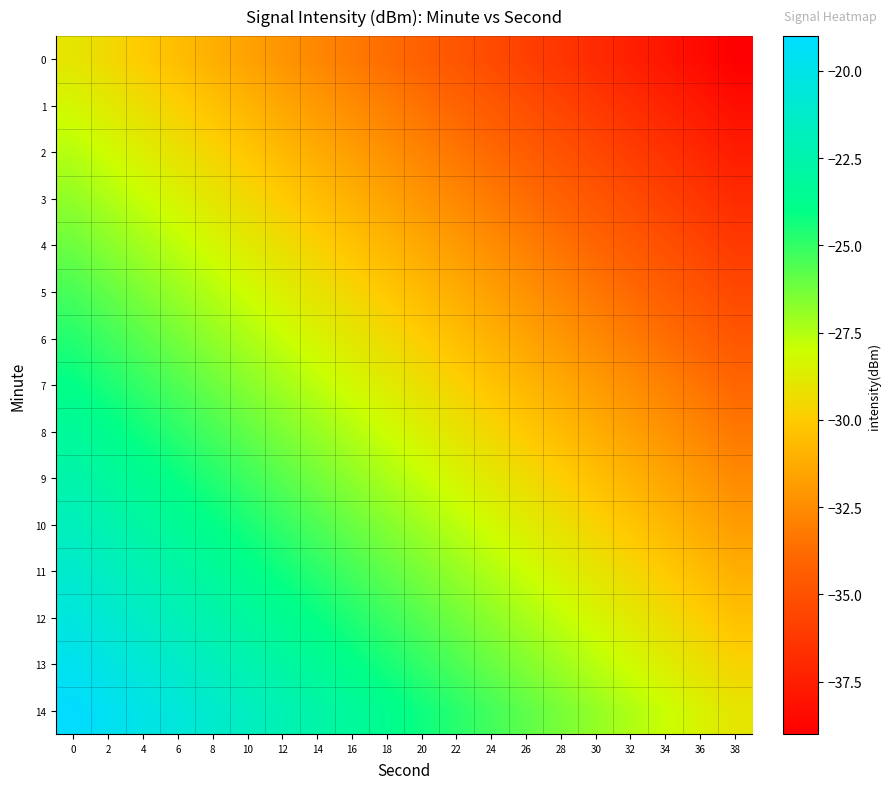

Count the number of categories in the chart.

20